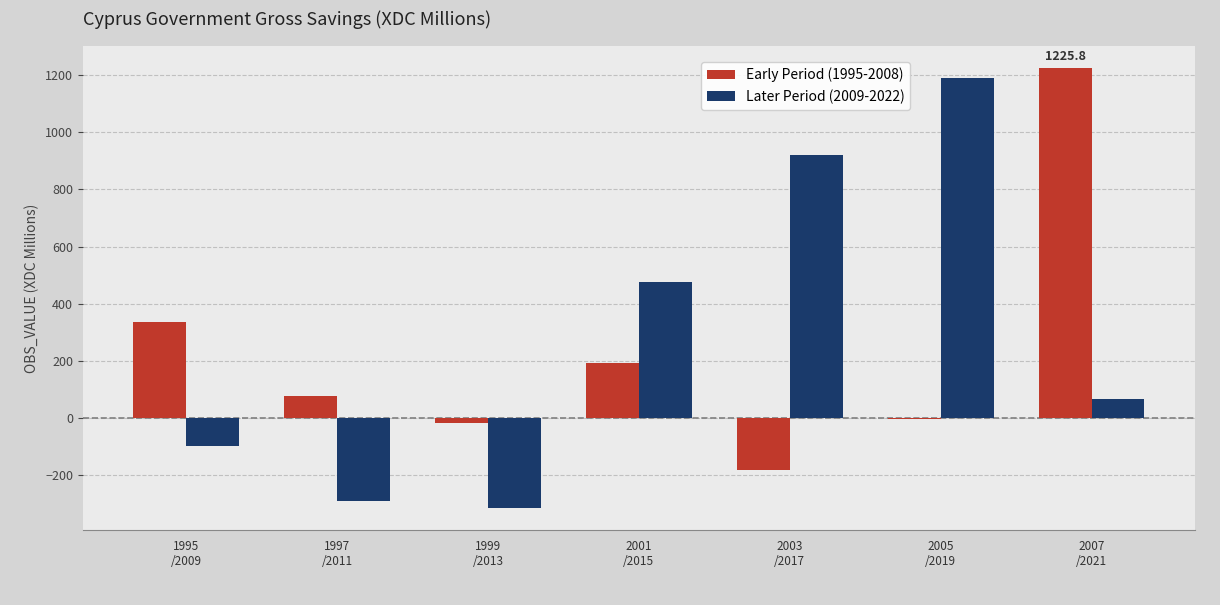

Is the value of Early Period (1995-2008) at 2007
/2021 greater than the value of Later Period (2009-2022) at 1995
/2009?

Yes